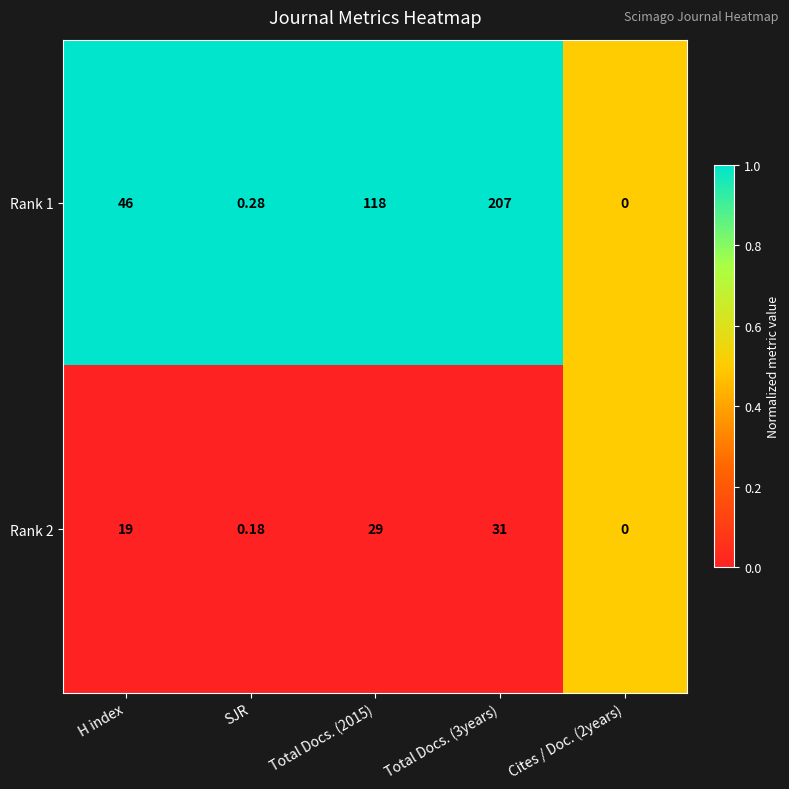

Which series has the largest total across all categories?

Rank 1